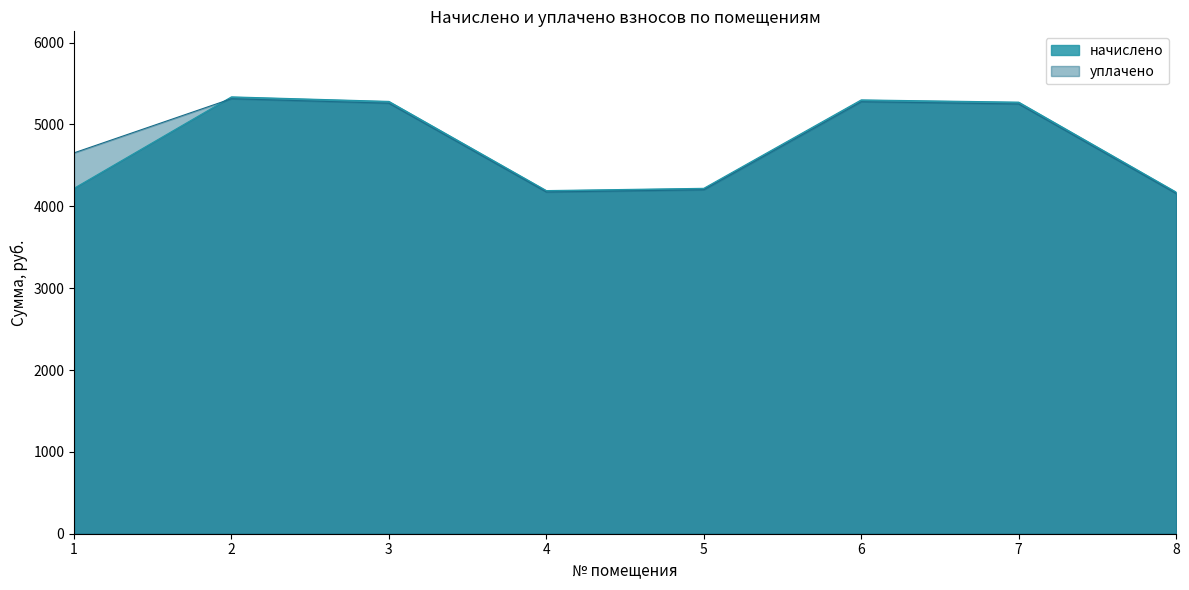

The начислено series shows 5300.3 at 6. True or false?

True